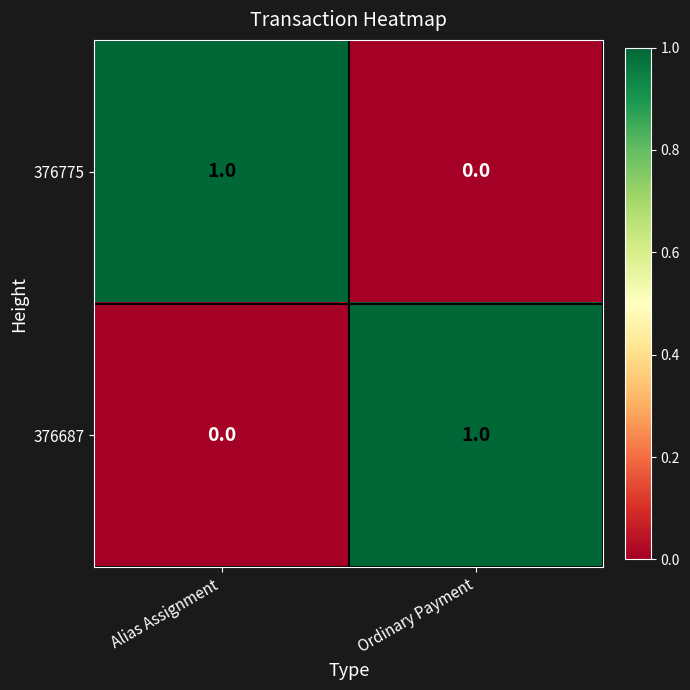

At which label is 376687 closest to 0?

Alias Assignment